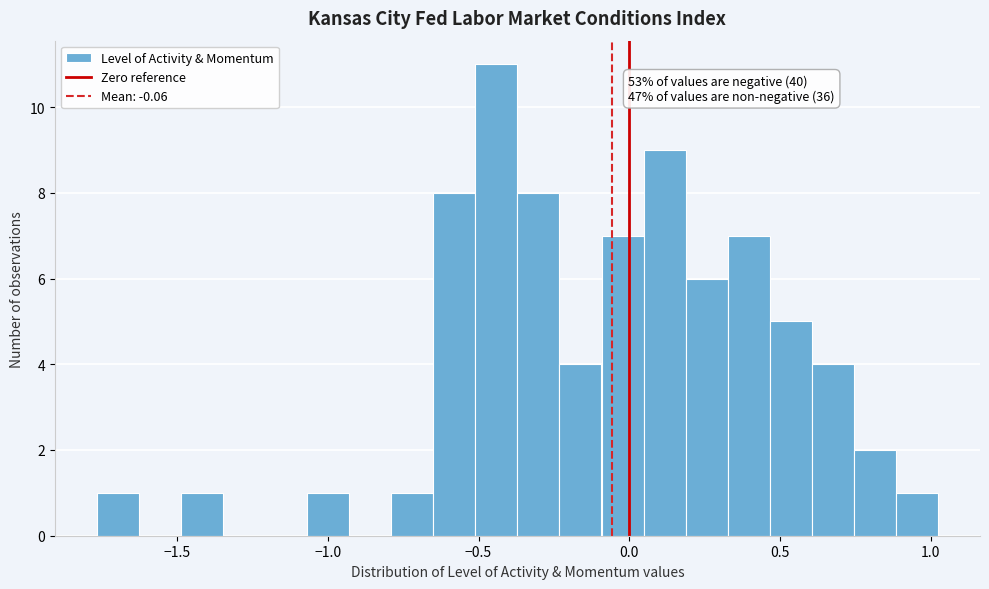

Around what value on the x-axis is the tallest bar? Give the approximate position of its centre, as read against the axis.

-0.45